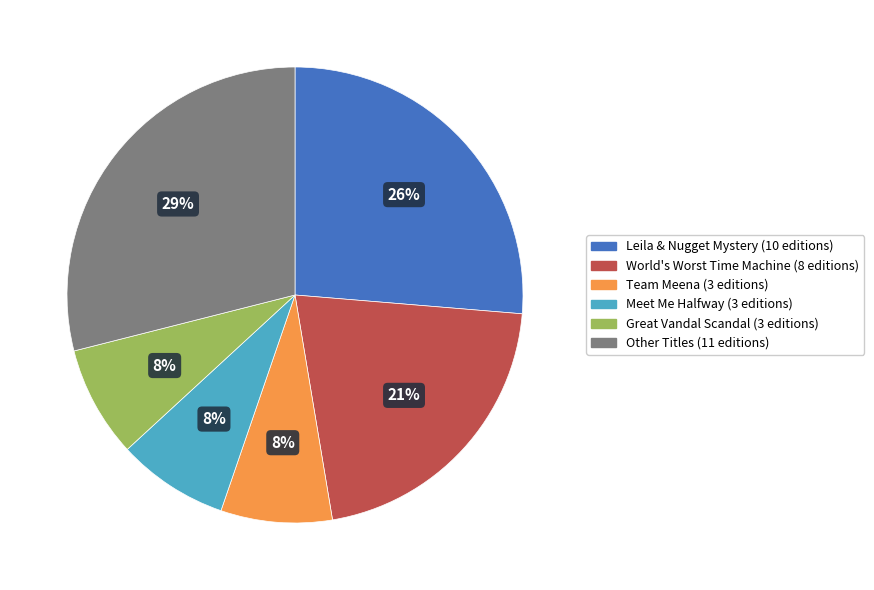

Is there a majority slice in this chart?

No